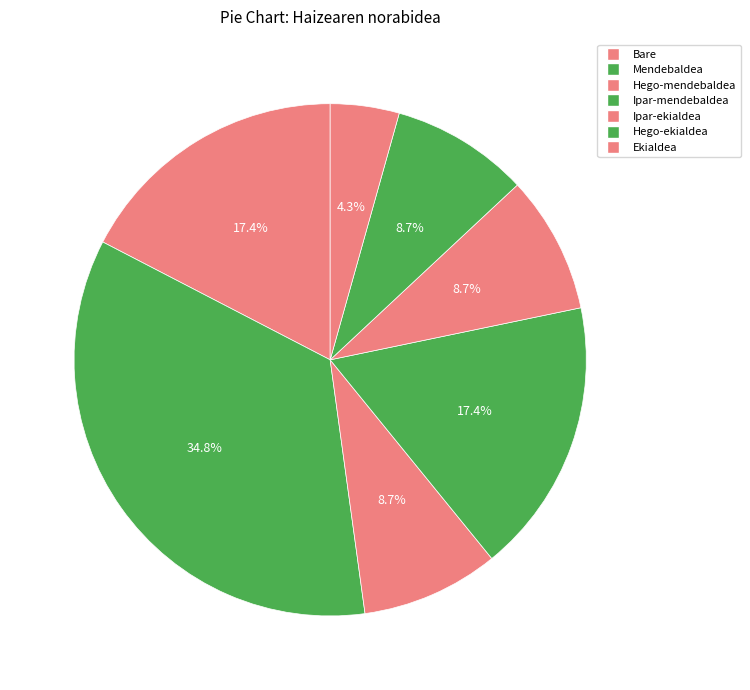

Which slice is the smallest?

Ekialdea